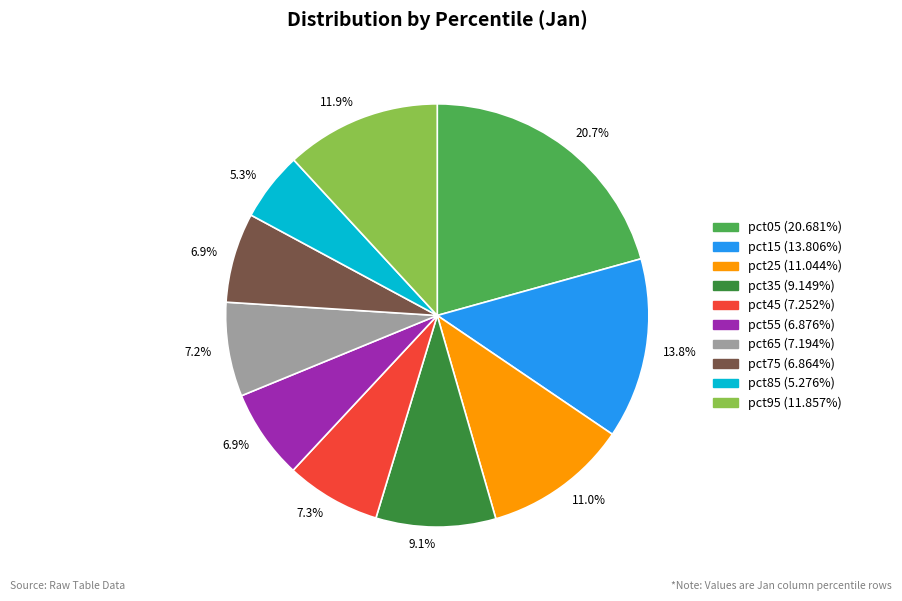

Does any single category account for the majority?

No